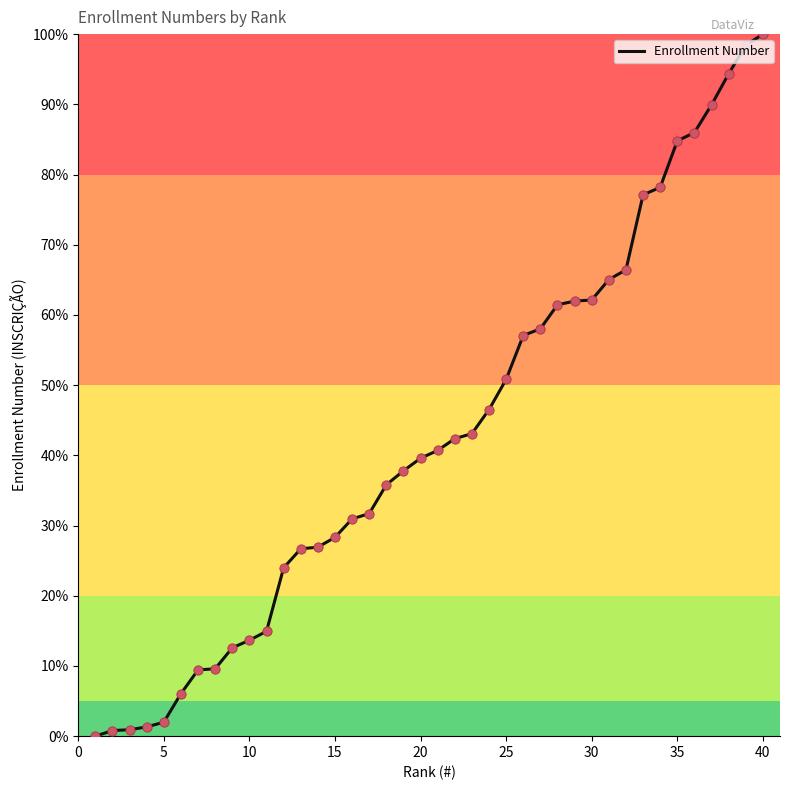

What is the maximum value shown in the chart?

100.0